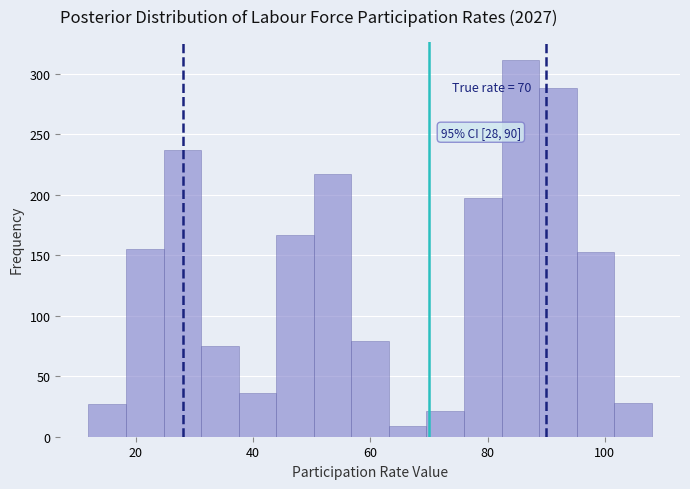

Around what value on the x-axis is the tallest bar? Give the approximate position of its centre, as read against the axis.

86